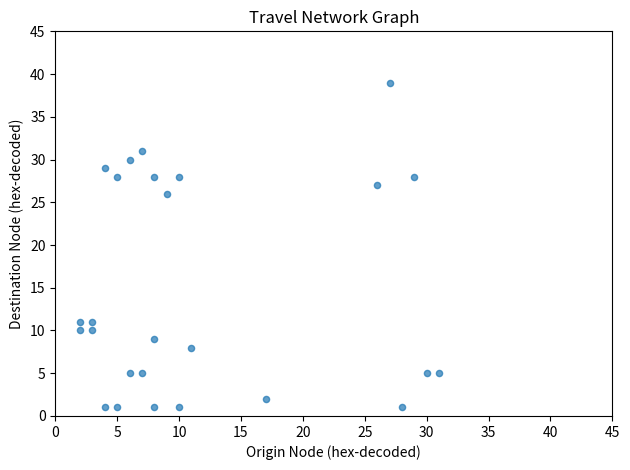

What Y value in the scatter plot is closest to 20?

26